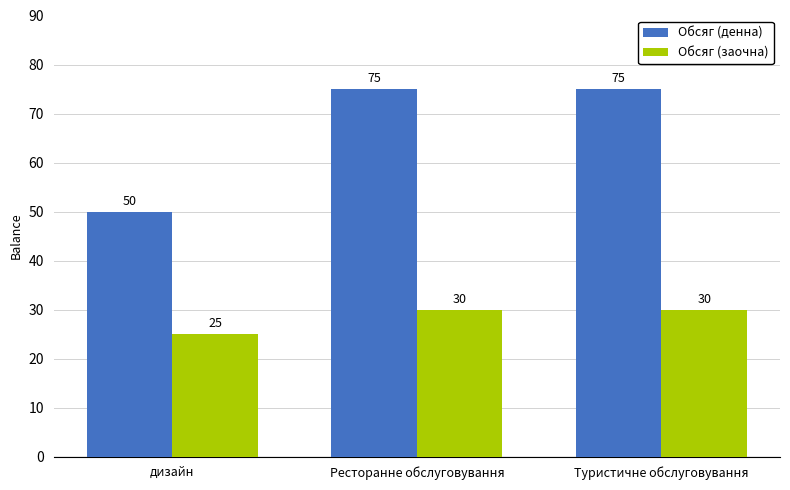

Which series has the largest total across all categories?

Обсяг (денна)